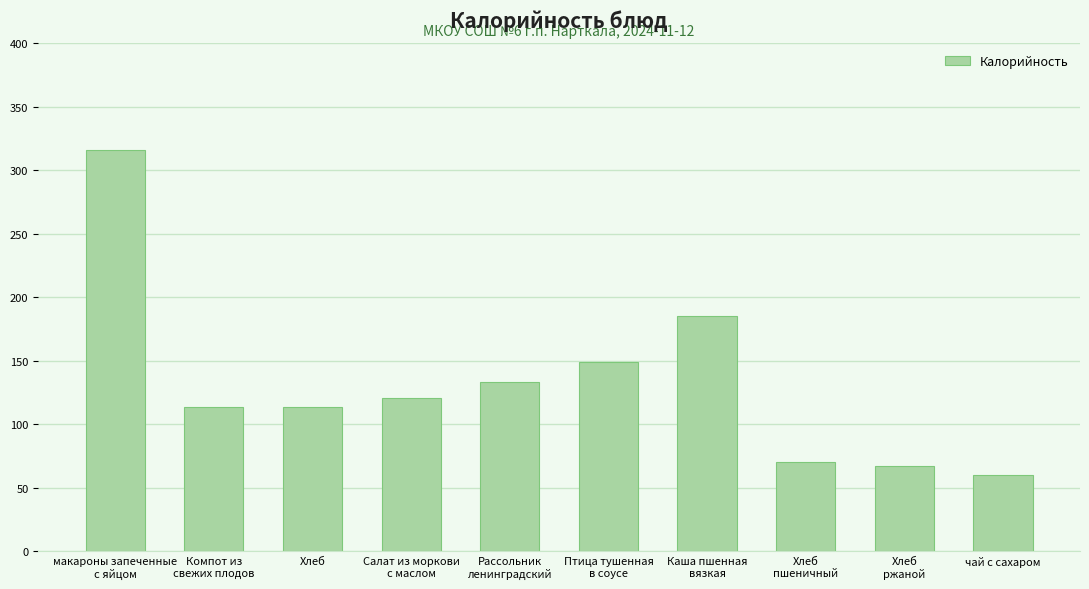

Approximately how many times larger is the value at Рассольник
ленинградский compared to Хлеб
пшеничный?

1.9